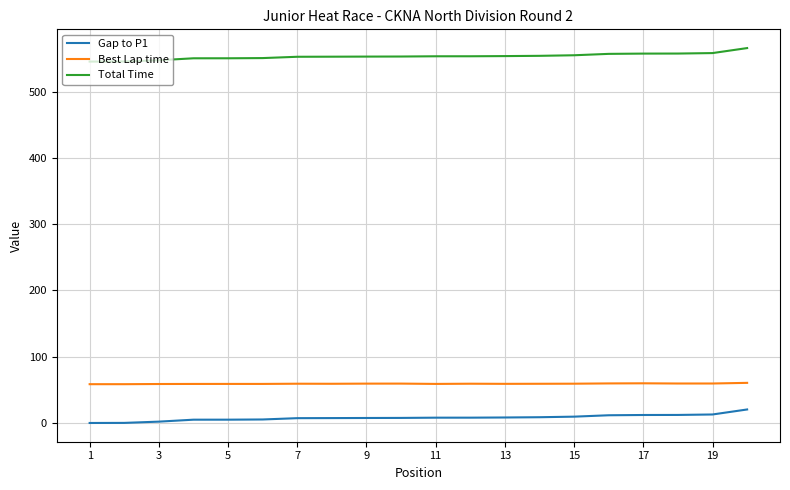

Which series has the largest total across all categories?

Total Time